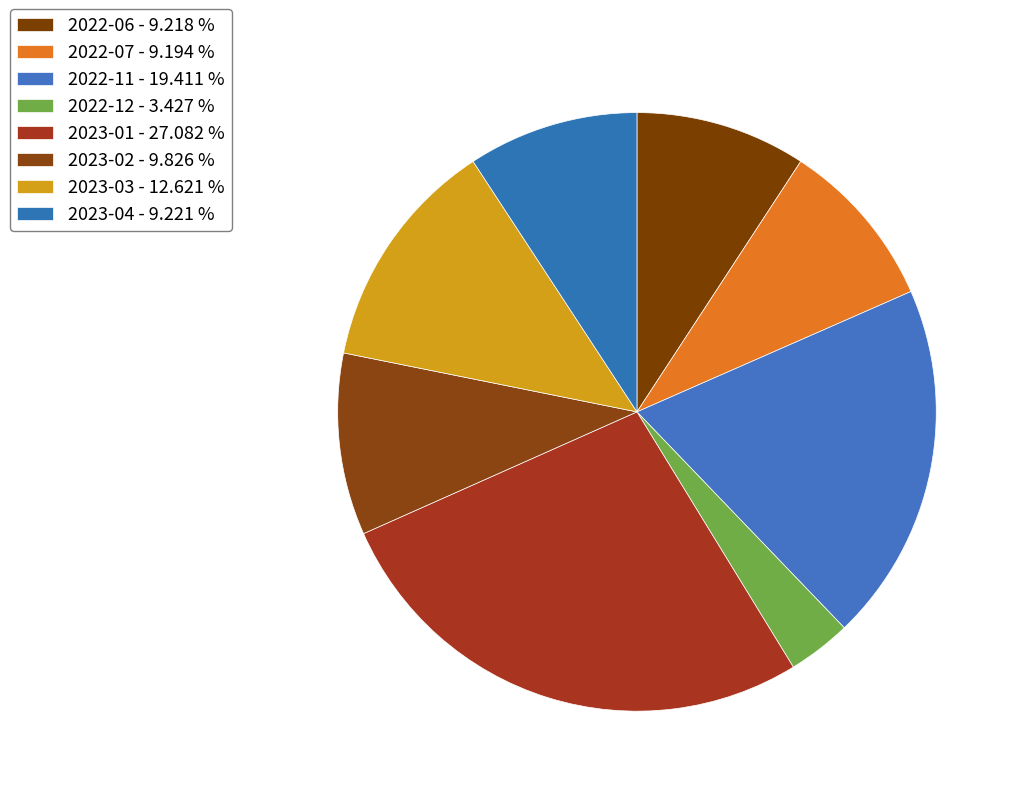

To the nearest percent, what is the combined percentage of 2023-04 and 2022-06?

18%